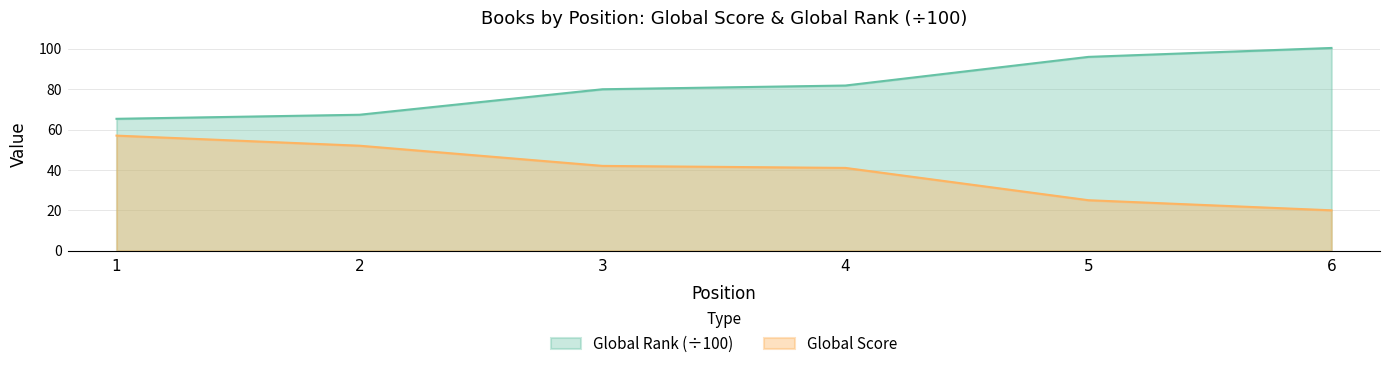

Reading left to right, what are all the values shown in this chart?

Global Score: 57.0	52.0	42.0	41.0	25.0	20.0
Global Rank: 65.3	67.3	80.0	81.8	96.0	100.4